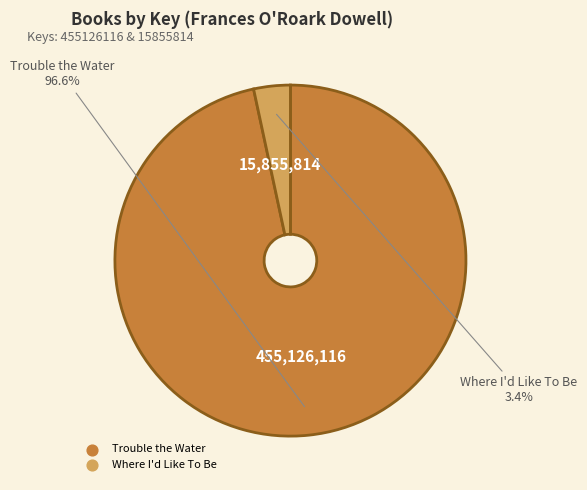

What is the smallest slice in the pie chart?

Where I'd Like To Be